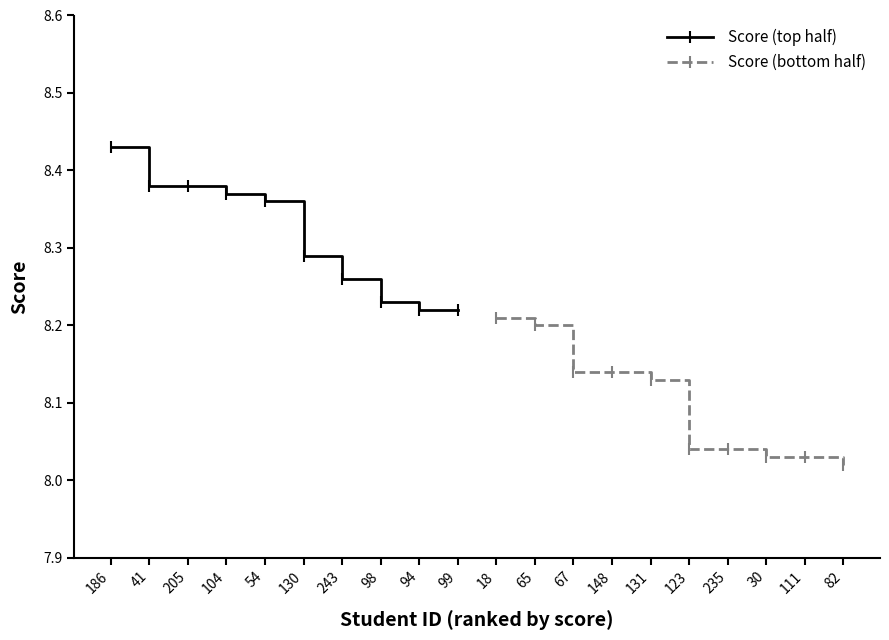

True or false: Score (top half) has a value of 13.9 at 243.

False